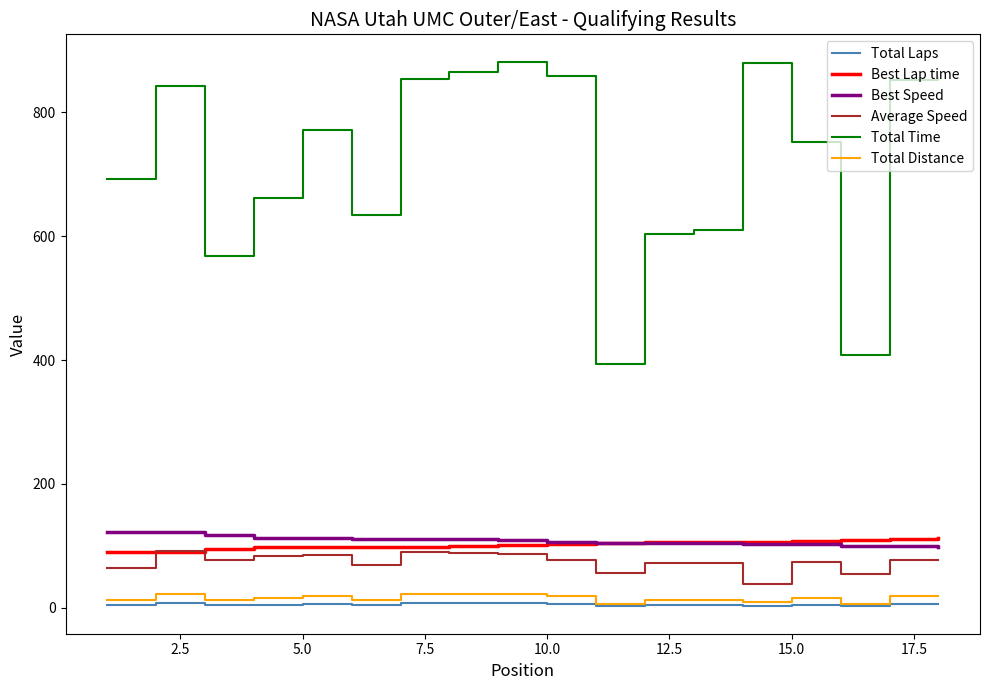

True or false: Total Laps and Total Time cross at least once.

False